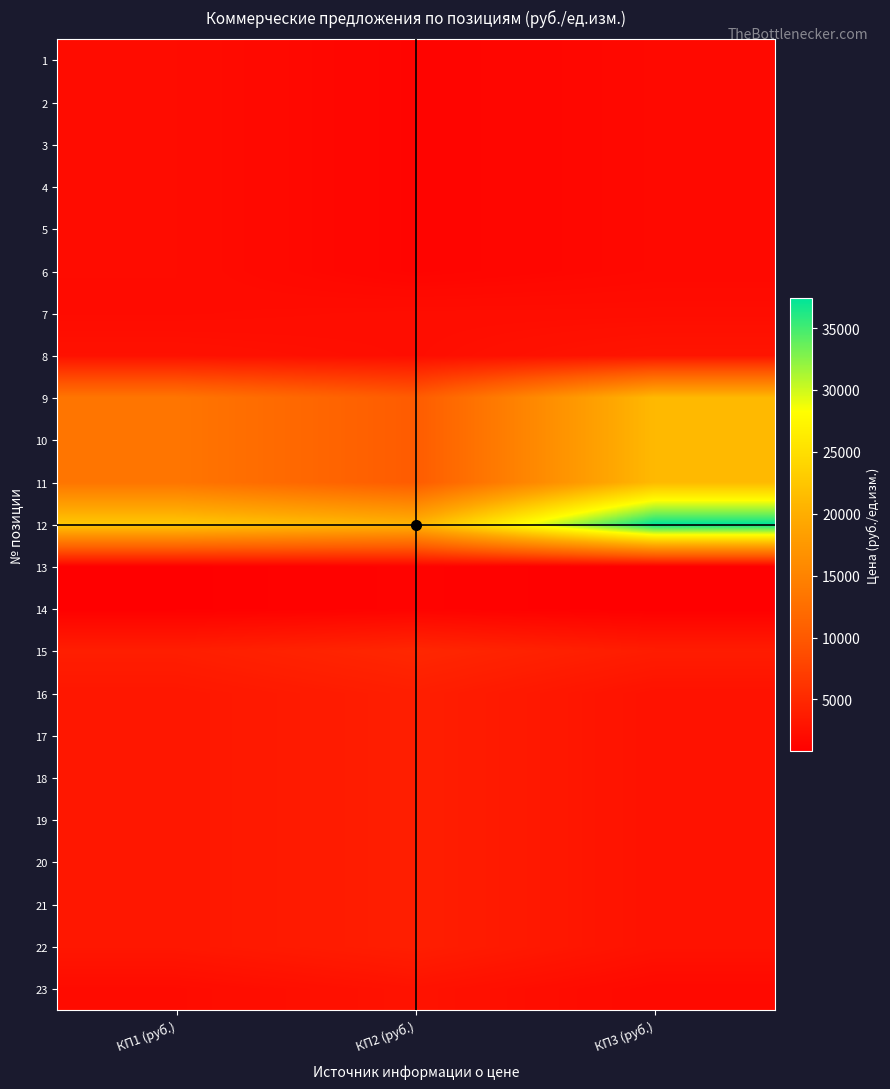

What is the spread (max minus min) of values at КП1 (руб.)?

21729.5